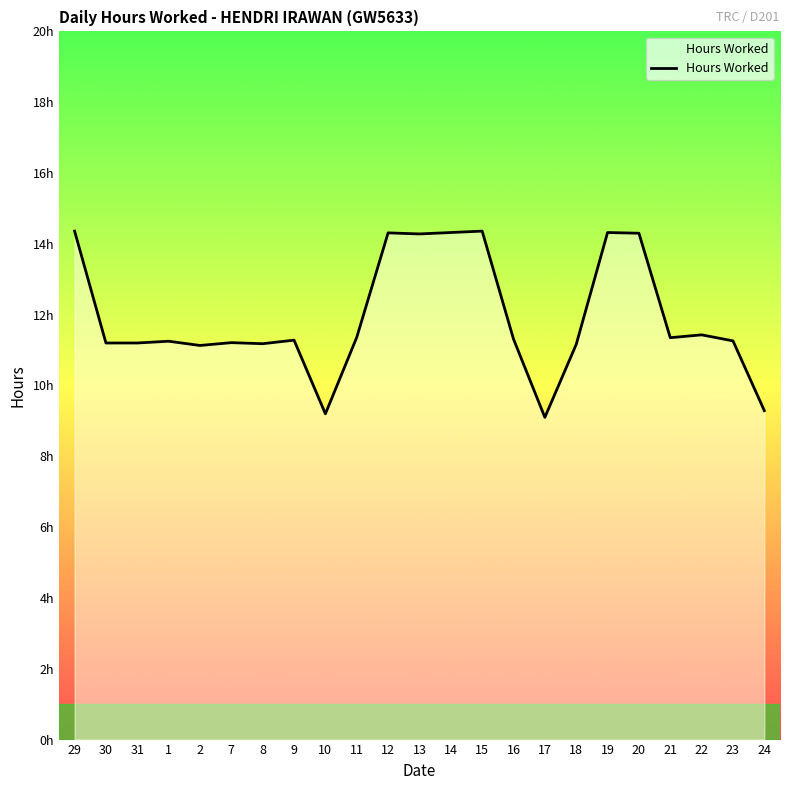

Does the chart have visible grid lines?

No